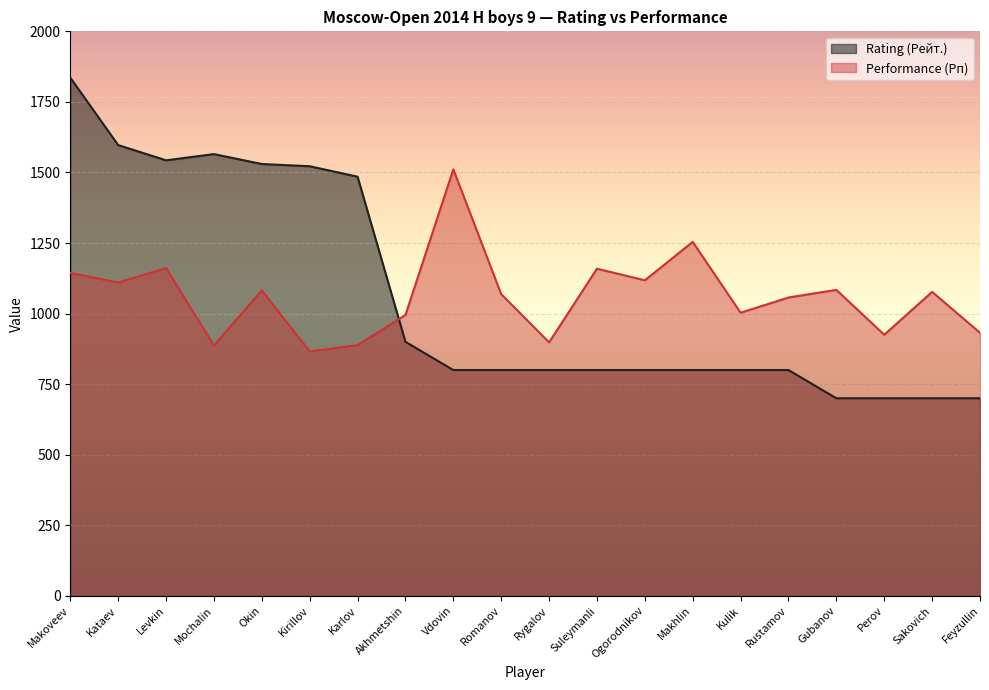

Is it true that Rating (Рейт.) equals 1836 at Makoveev?

True